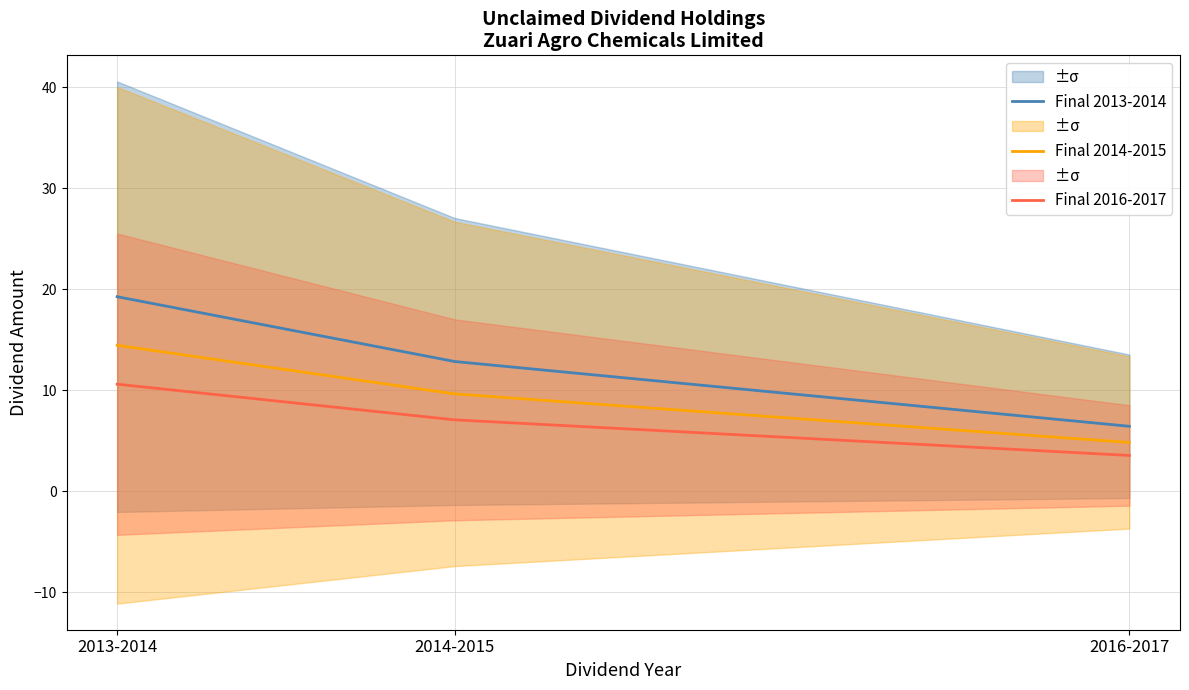

Which series has the widest spread of values?

Final 2013-2014